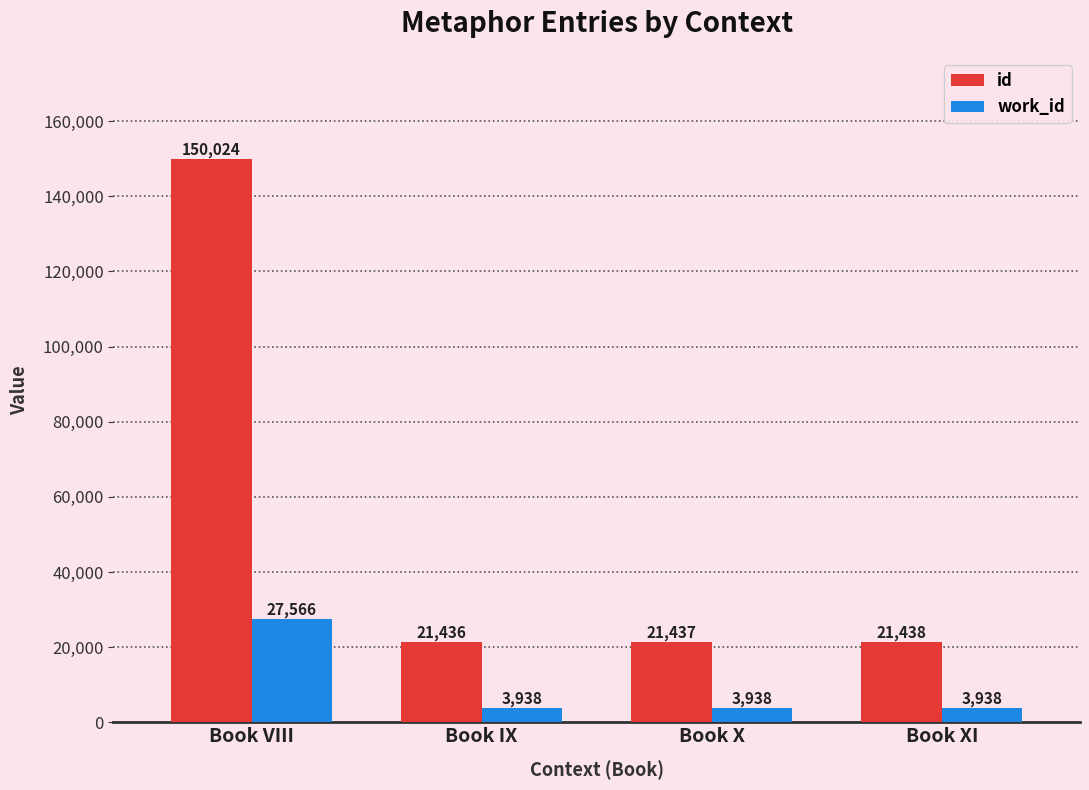

Does the chart contain stacked bars?

No